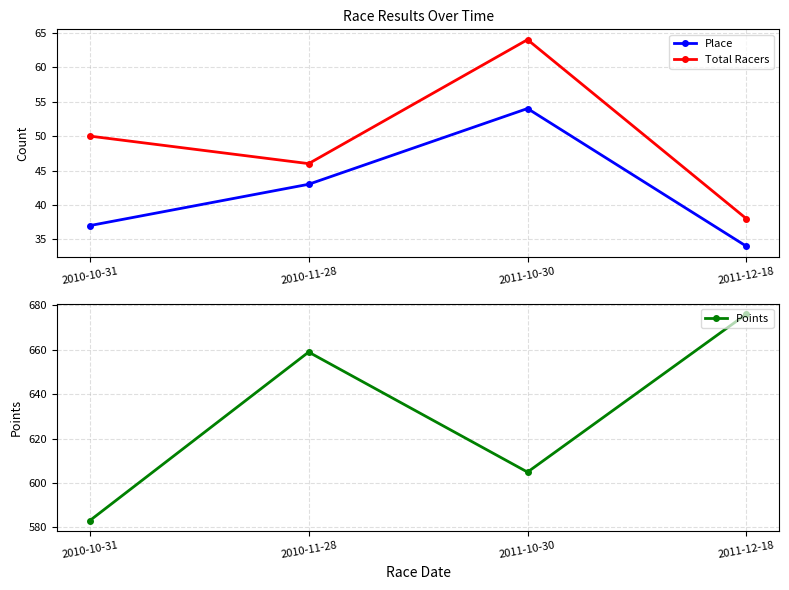

True or false: Total Racers and Points intersect in this chart.

False